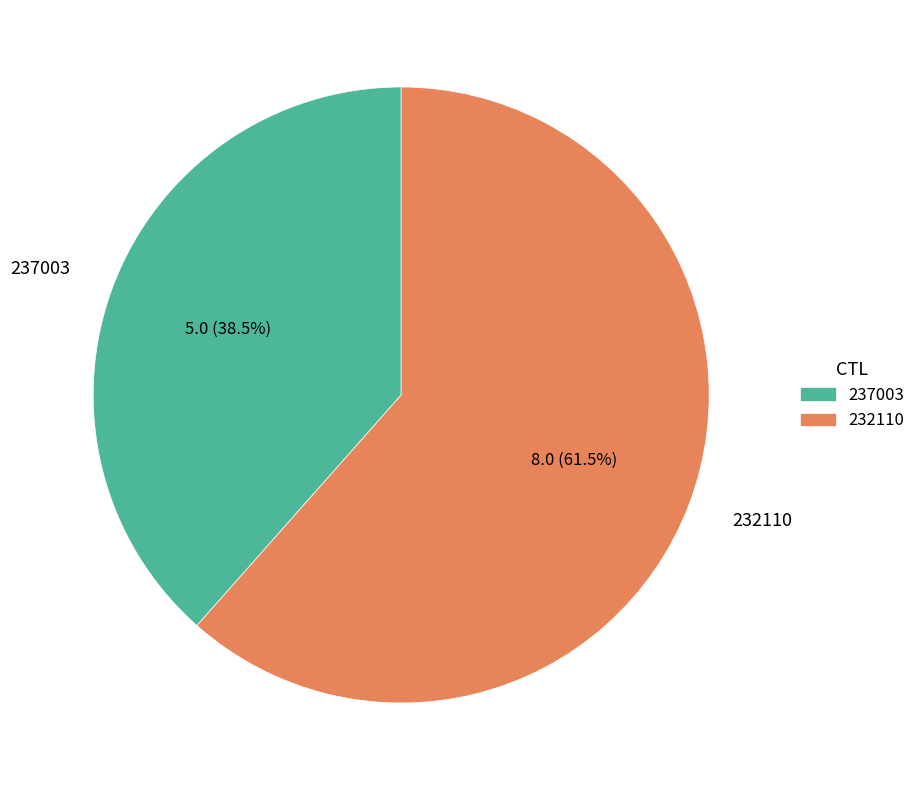

Rank the categories by value from highest to lowest.

232110, 237003